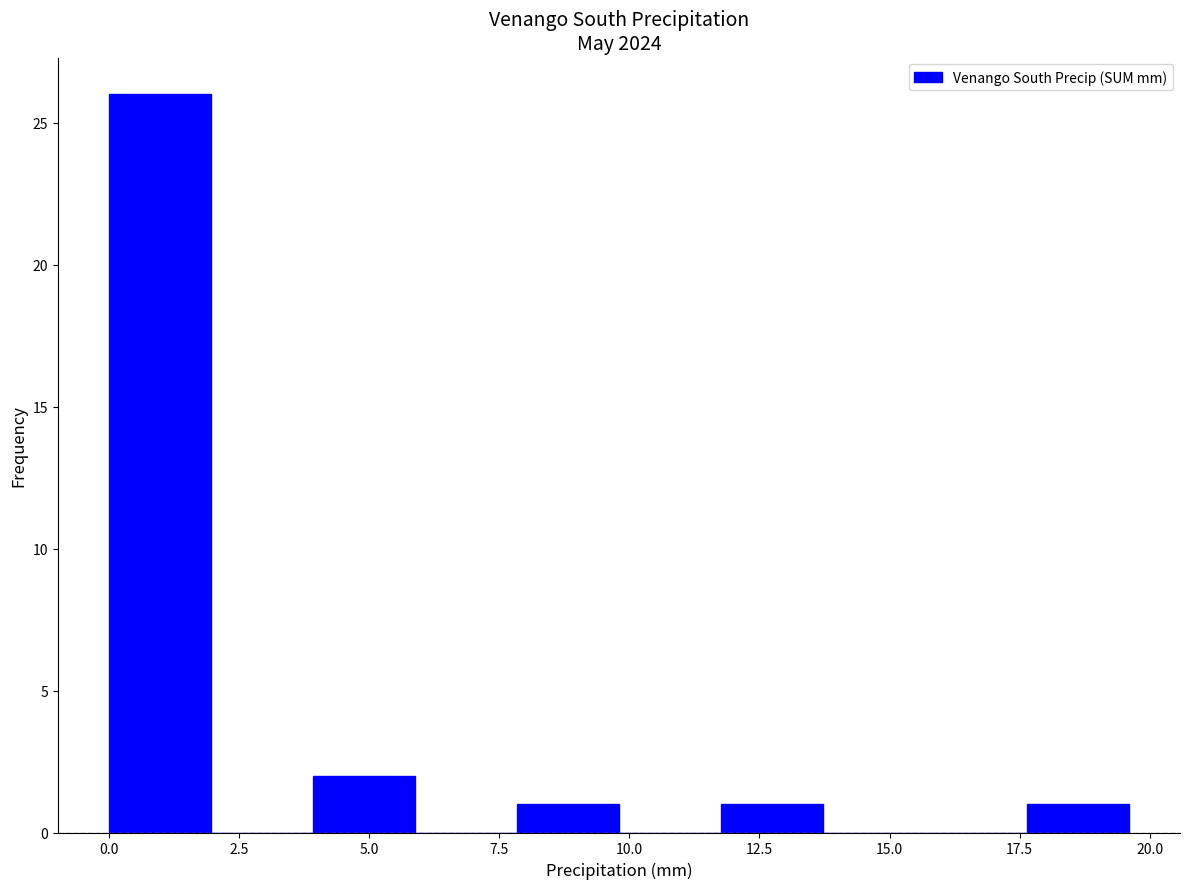

Read against the x-axis, roughly where is the centre of the tallest bar?

1.0